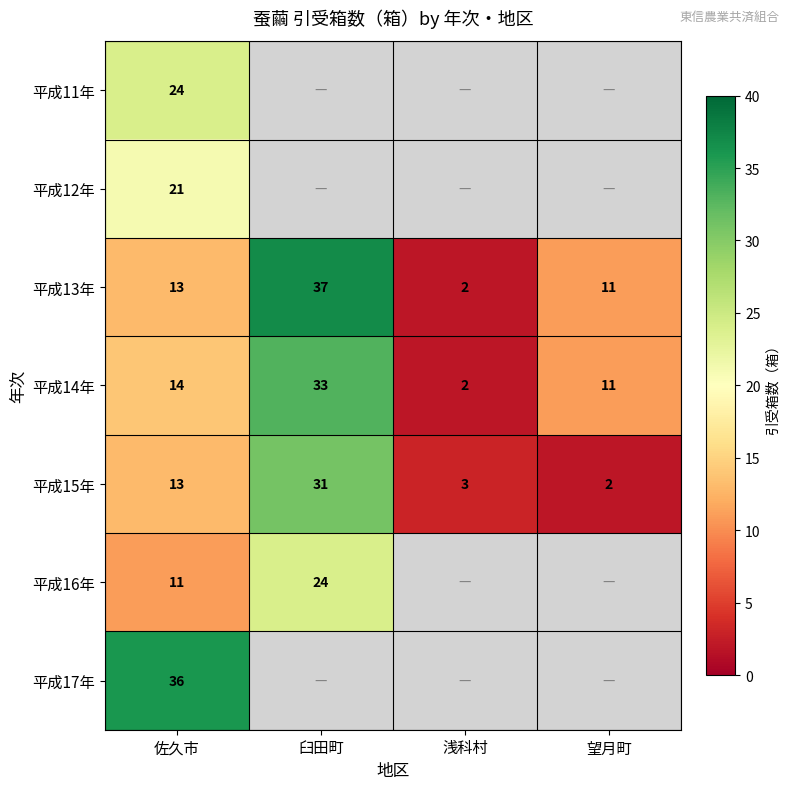

The value of 平成13年 at 浅科村 is 2. True or false?

True